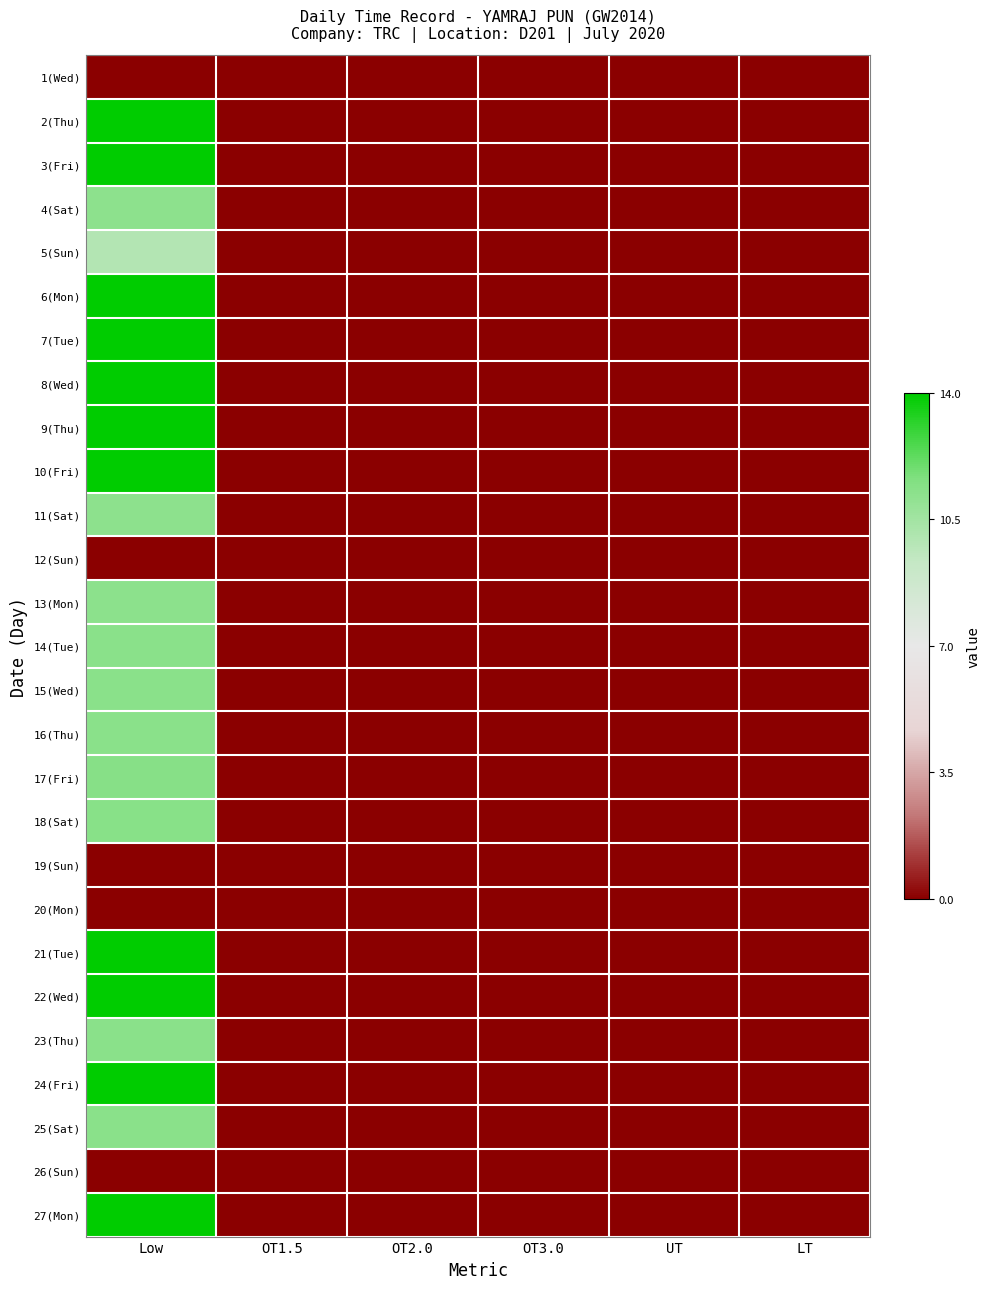

Between LT and UT, which is larger?

LT